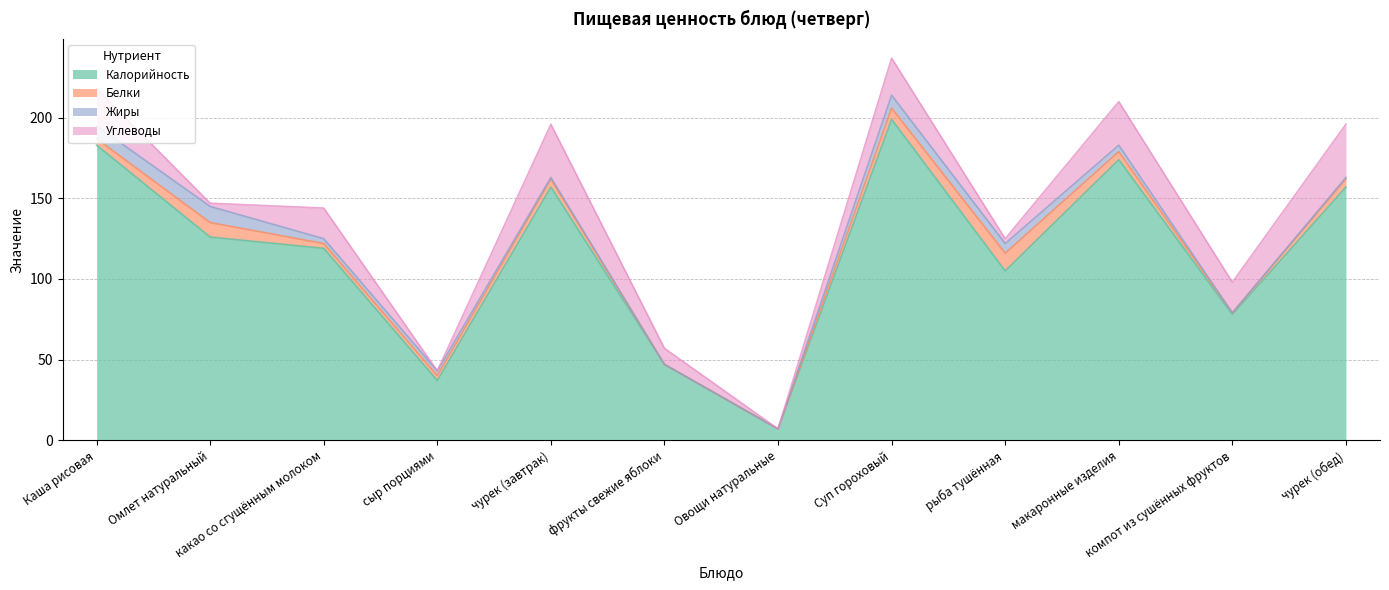

Reading right to left, list all the values displayed in this chart.

Калорийность: 157	78	174	105	199	7	47	157	37	119	126	183
Белки: 5	1	5	11	7	0	0	5	3	3	9	4
Жиры: 1	0	4	6	8	0	0	1	3	3	10	8
Углеводы: 33	19	27	3	23	0	10	33	0	19	2	23